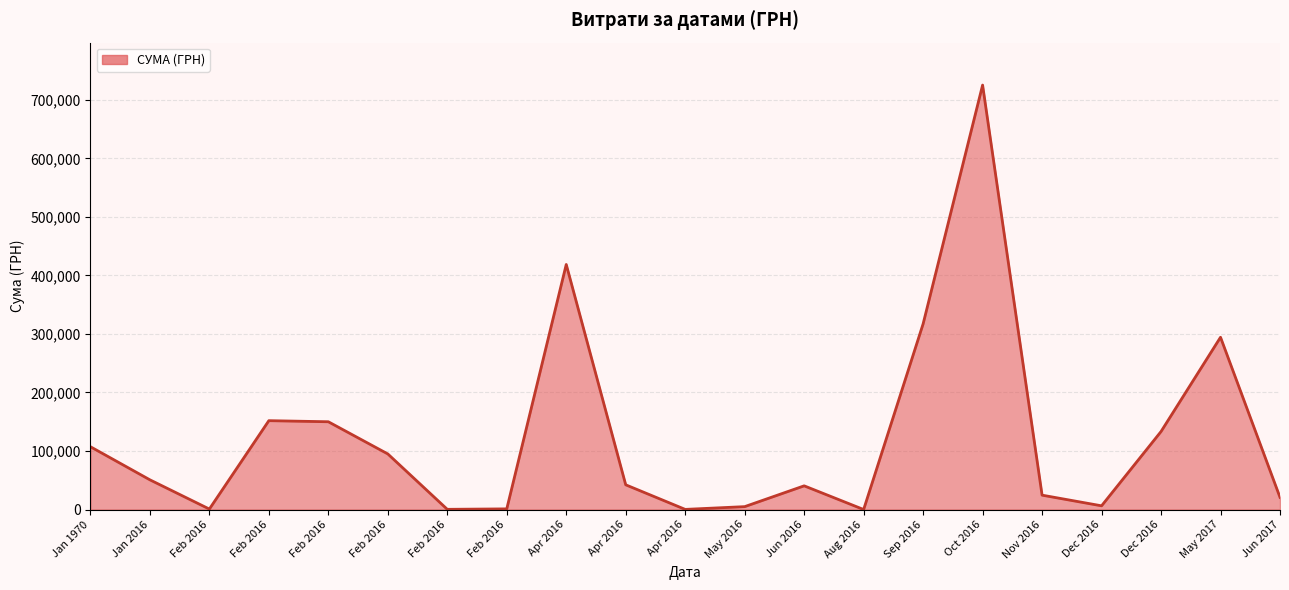

Which has a higher value, May 2017 or Feb 2016?

May 2017